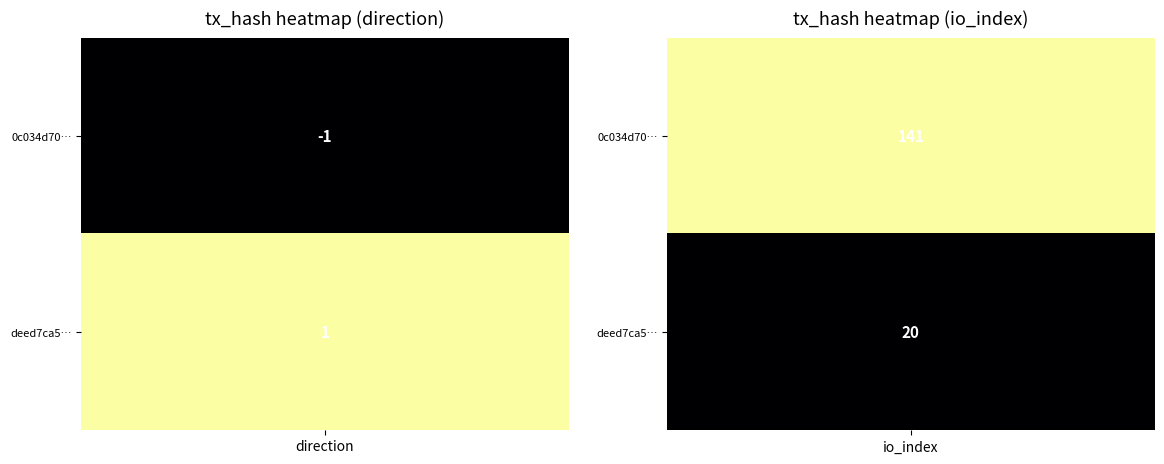

What is the difference between the 0c034d703b36e50ce38eb62d70b9aea865e1844 values at 1 and 0?

142